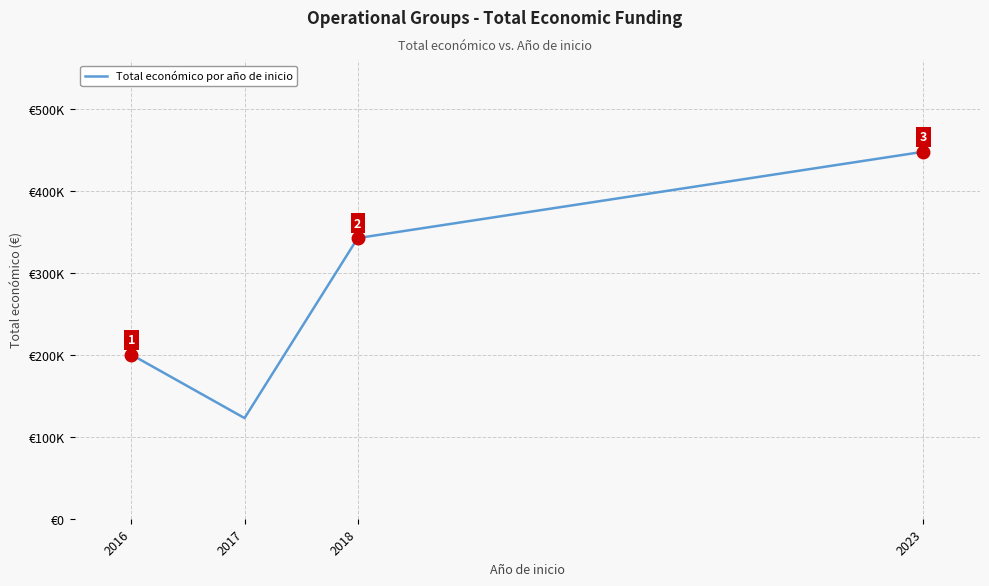

Is this an area chart (filled region under the line)?

No